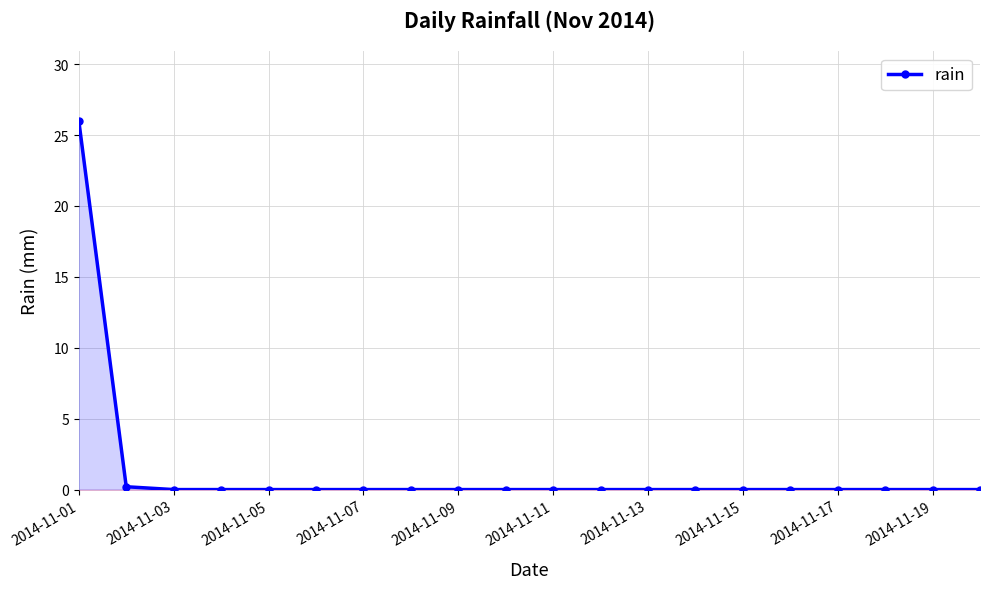

What is the value of the 1st point from the left?

26.0